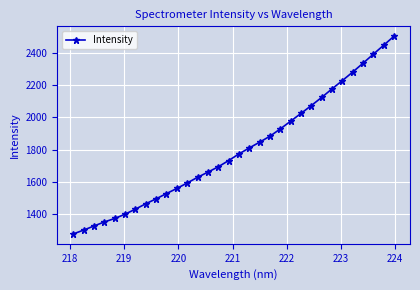

True or false: the data has more than 2 interior local peaks.

False